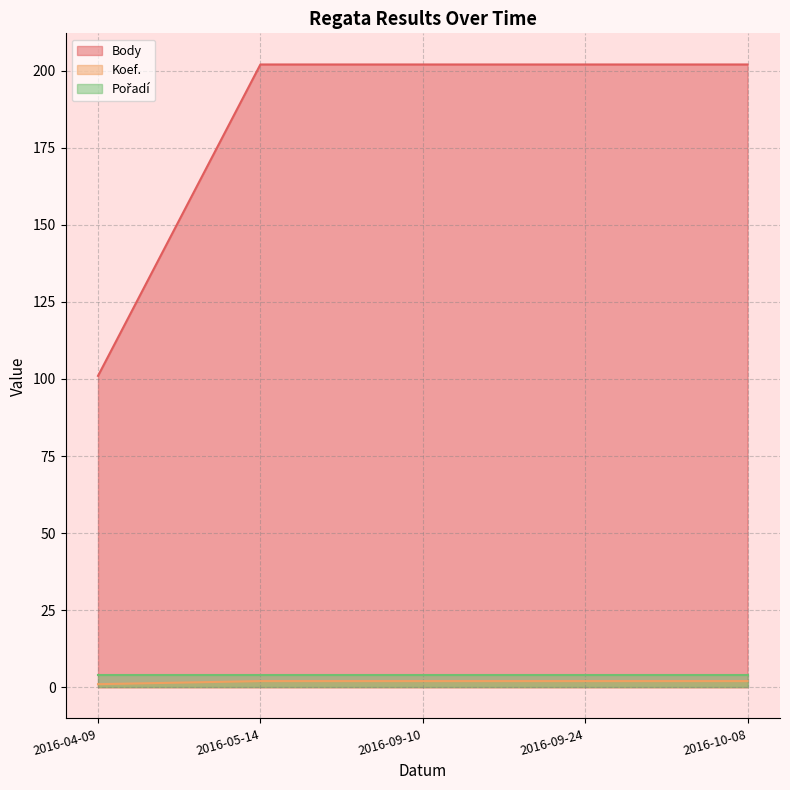

The Koef. series shows 2 at 2016-09-24. True or false?

True